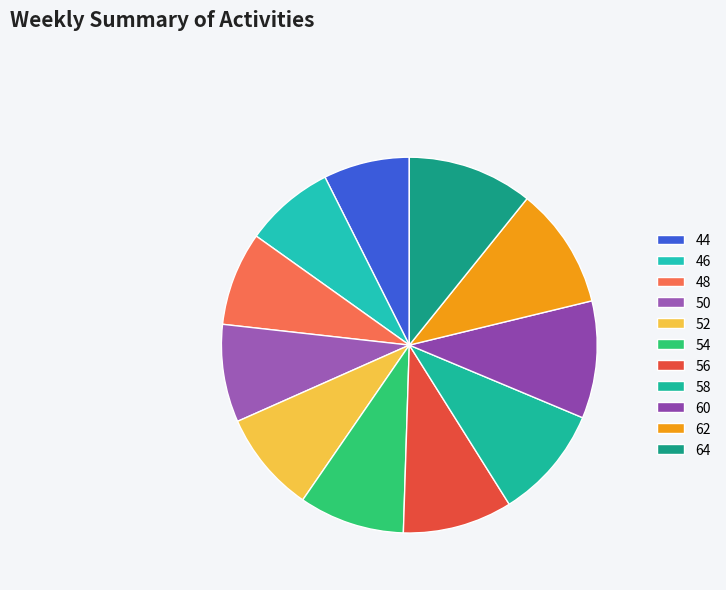

To the nearest percent, what portion does 48 represent?

8%